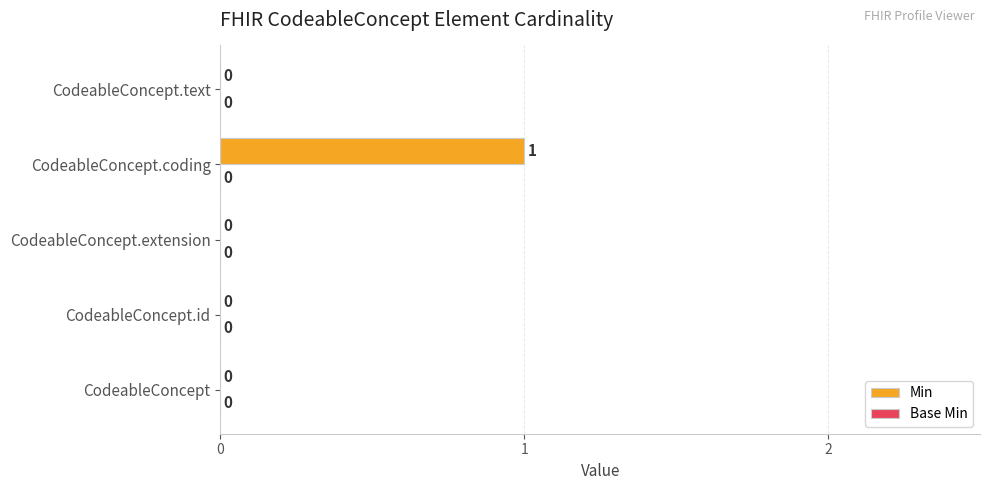

The chart shows a value of 0 at CodeableConcept.extension. True or false?

True